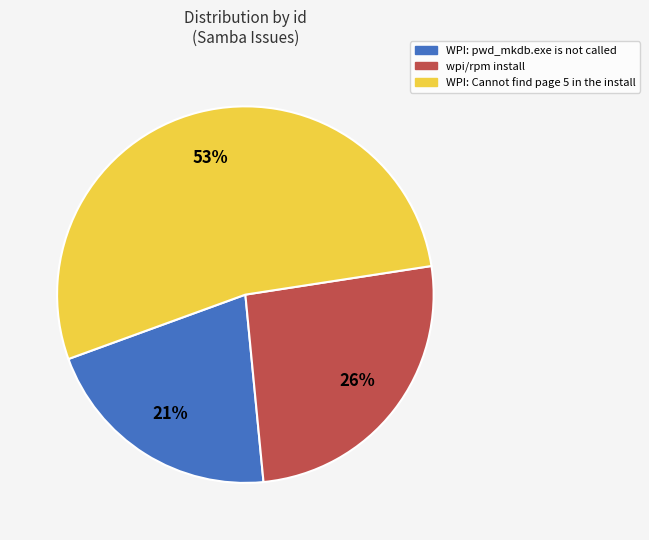

To the nearest percent, what is the difference between the largest and smallest slice percentages?

32%